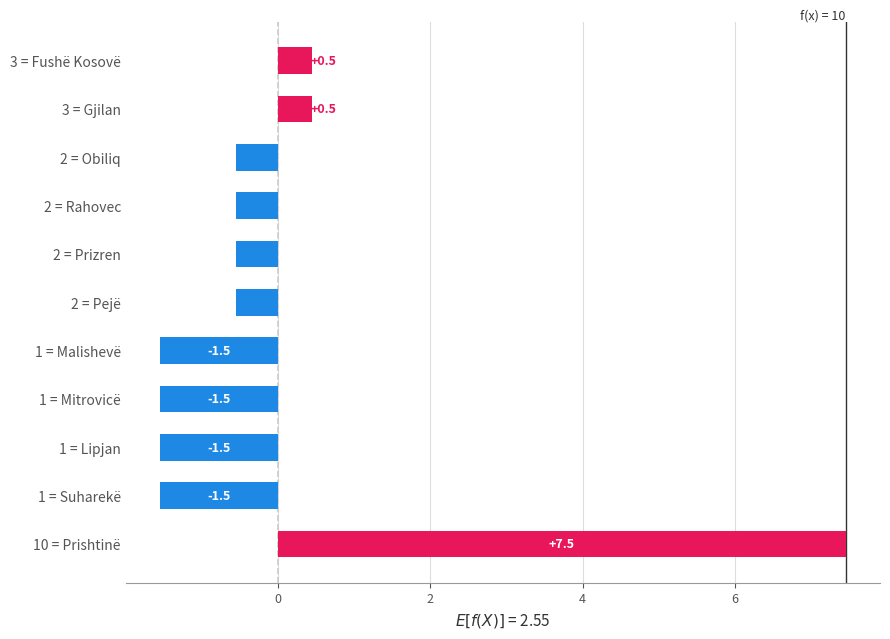

Reading top to bottom, list all the values displayed in this chart.

0.5	0.5	-0.5	-0.5	-0.5	-0.5	-1.5	-1.5	-1.5	-1.5	7.5